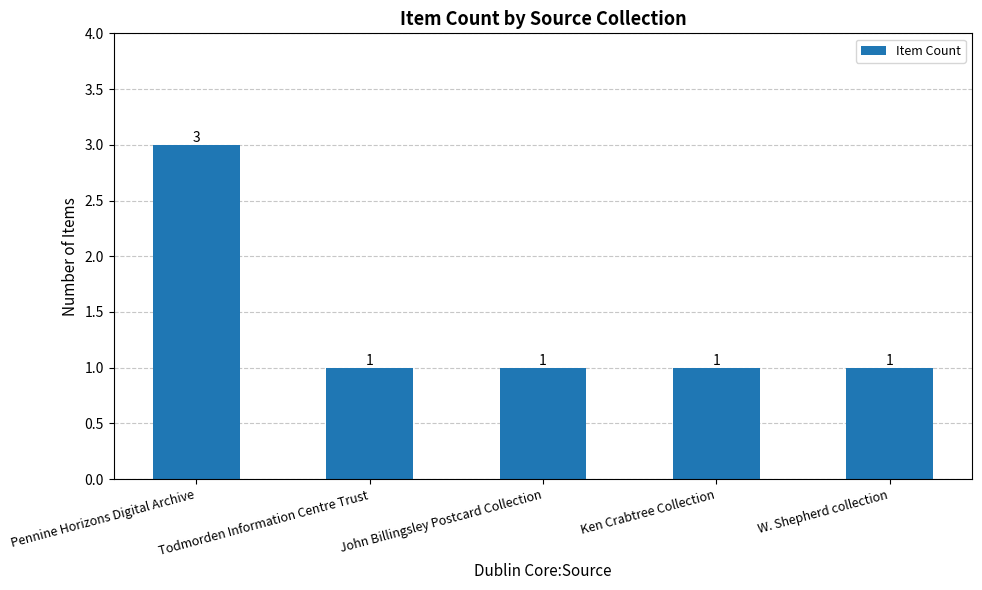

Approximately how many times larger is the value at Ken Crabtree Collection compared to Todmorden Information Centre Trust?

1.0